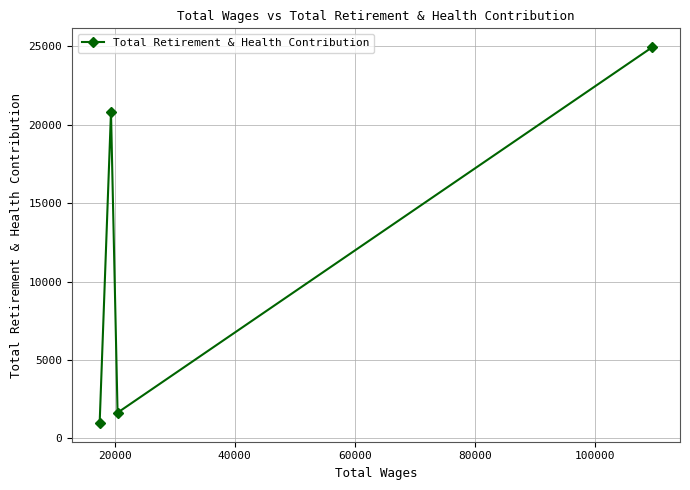

What is the greatest value displayed?

24952